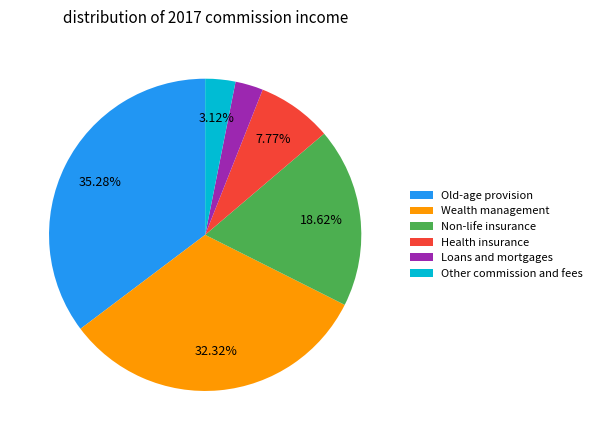

The Wealth management slice represents 21% of the pie. True or false?

False